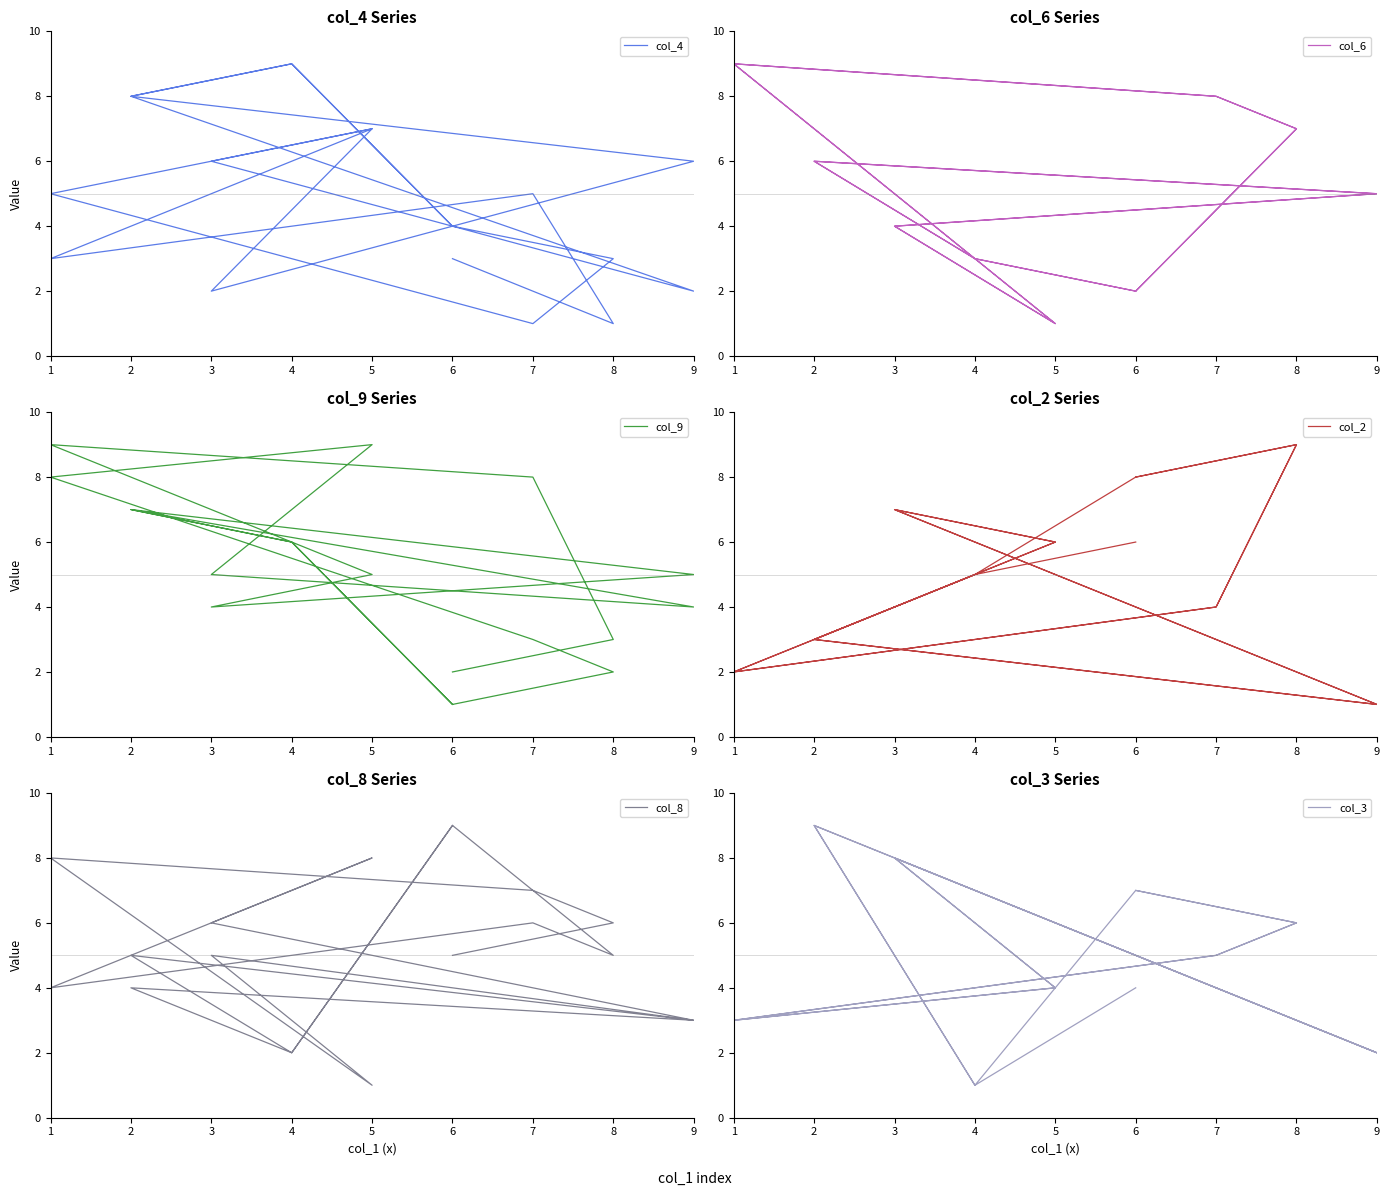

Which series has the largest total across all categories?

col_8